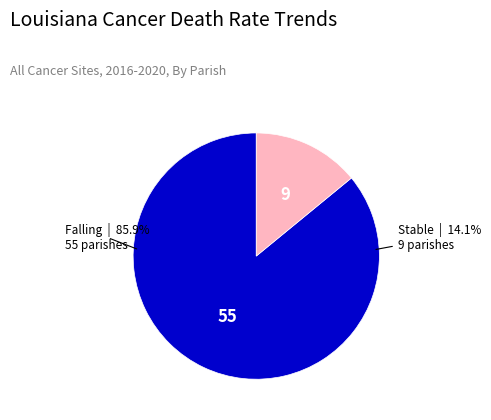

Rank the categories by value from lowest to highest.

Stable, Falling